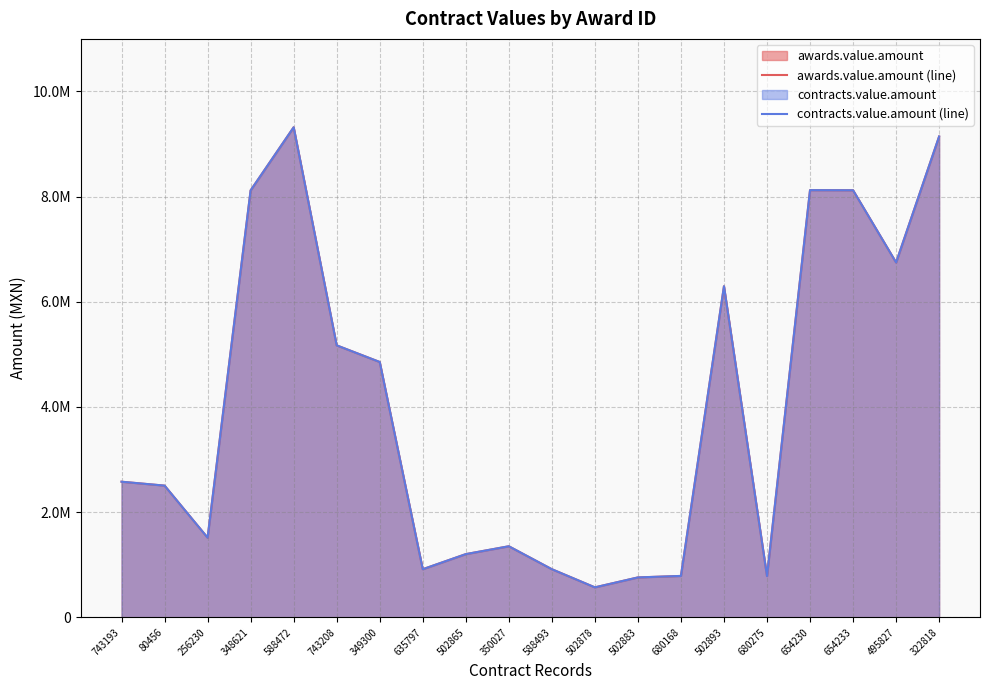

At which label is awards.value.amount (line) closest to 4944449?

349300